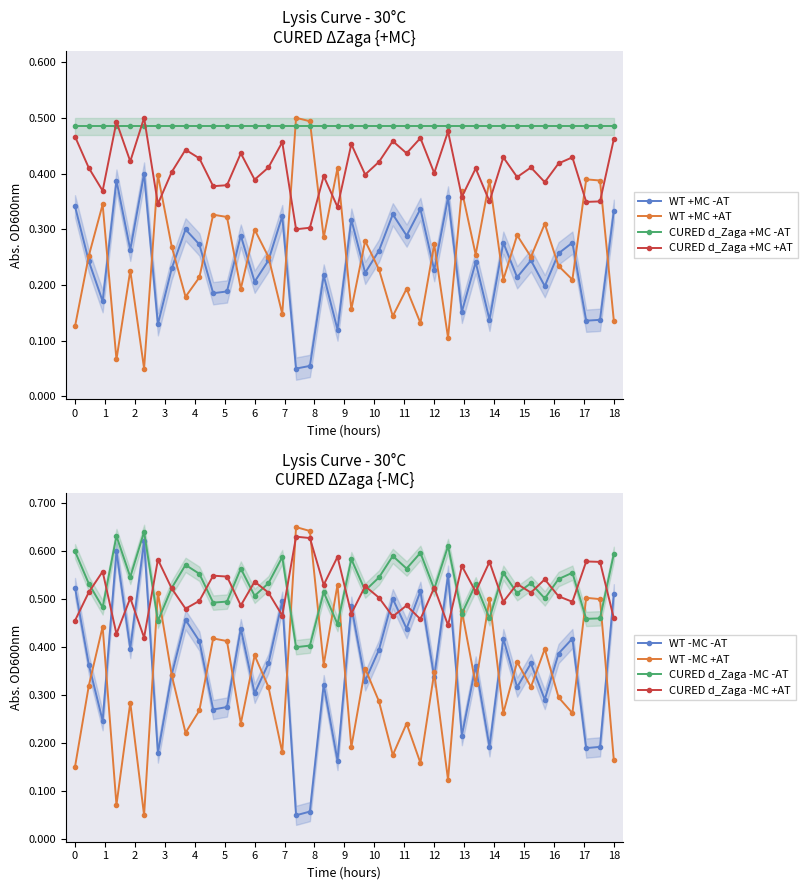

How many interior local valleys does the CURED d_Zaga +MC +AT series have?

15